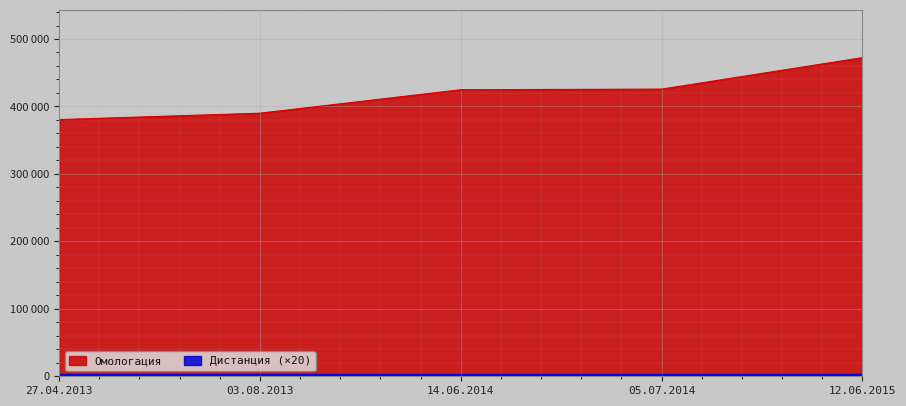

Which has a higher value, 05.07.2014 or 03.08.2013?

05.07.2014